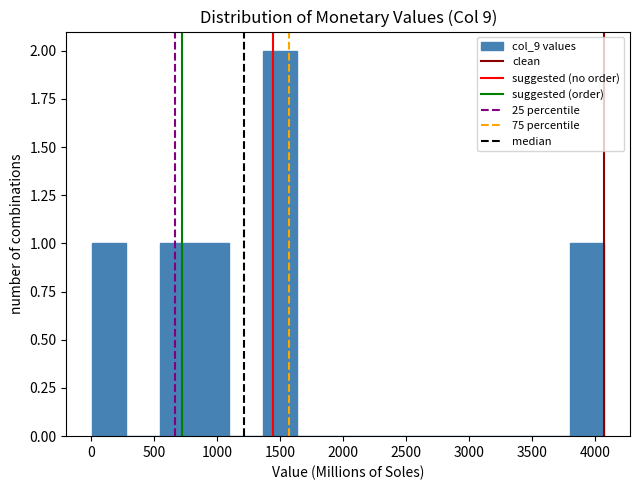

How tall is the bar that spans 0 to 300 on the x-axis? Neither the bar edges nor the heights are printed on the chart, so give them approximately, as read against the axes.

1